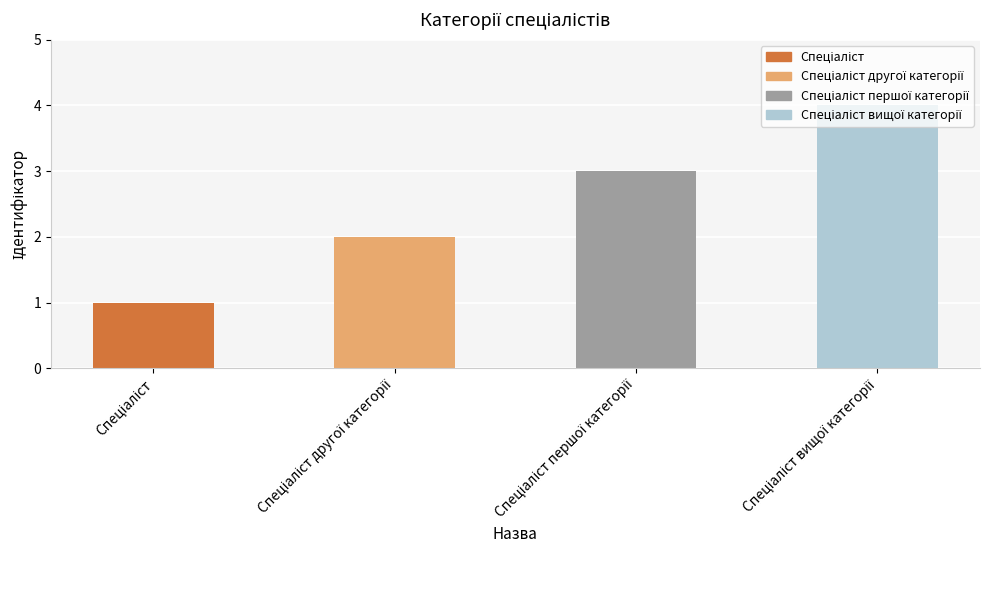

What is the difference between the maximum and minimum values?

3